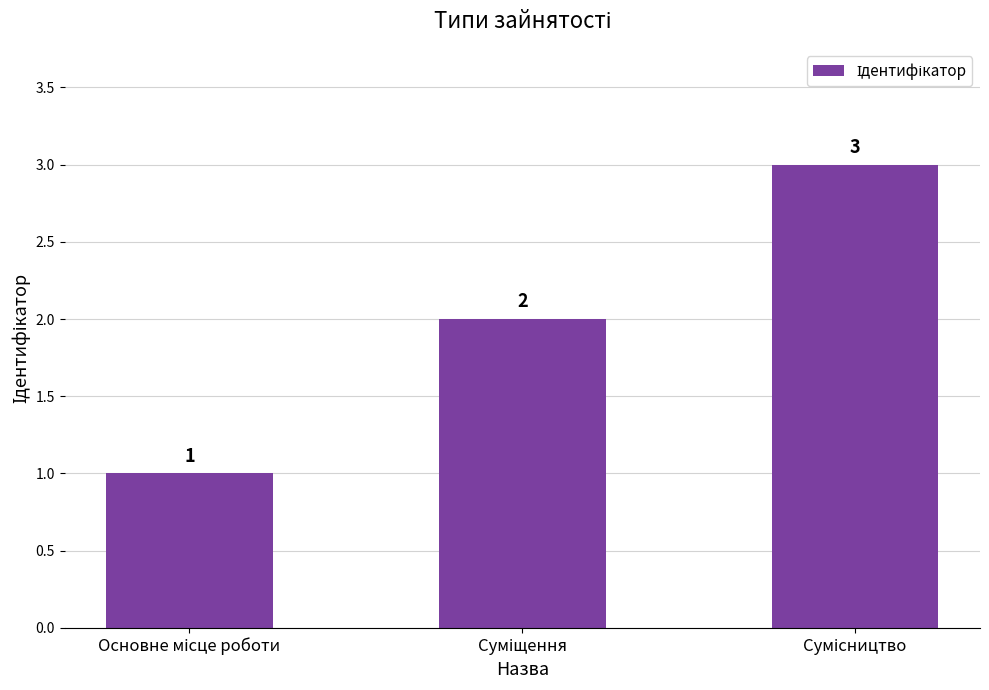

Are the bars grouped side by side (vs. stacked)?

No